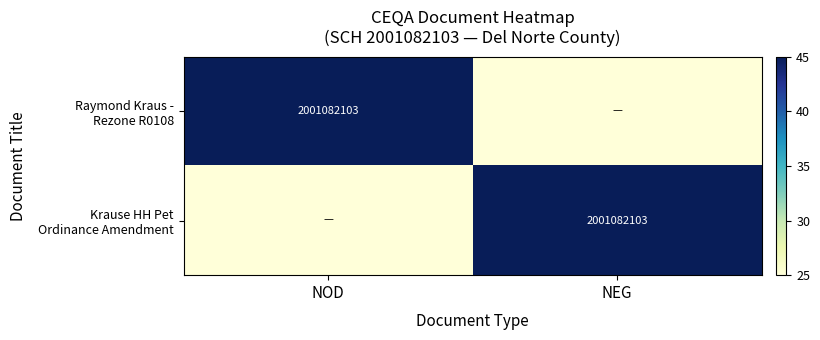

What is the difference between the Krause HH Pet Ordinance Amendment values at NOD and NEG?

20